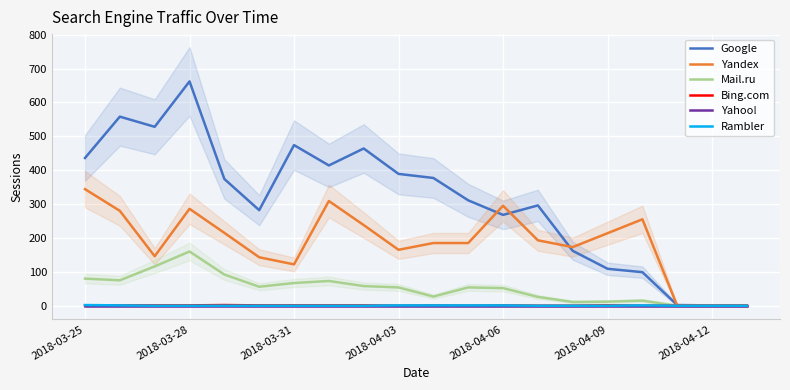

Which category has the highest value in the Mail.ru series?

2018-03-28